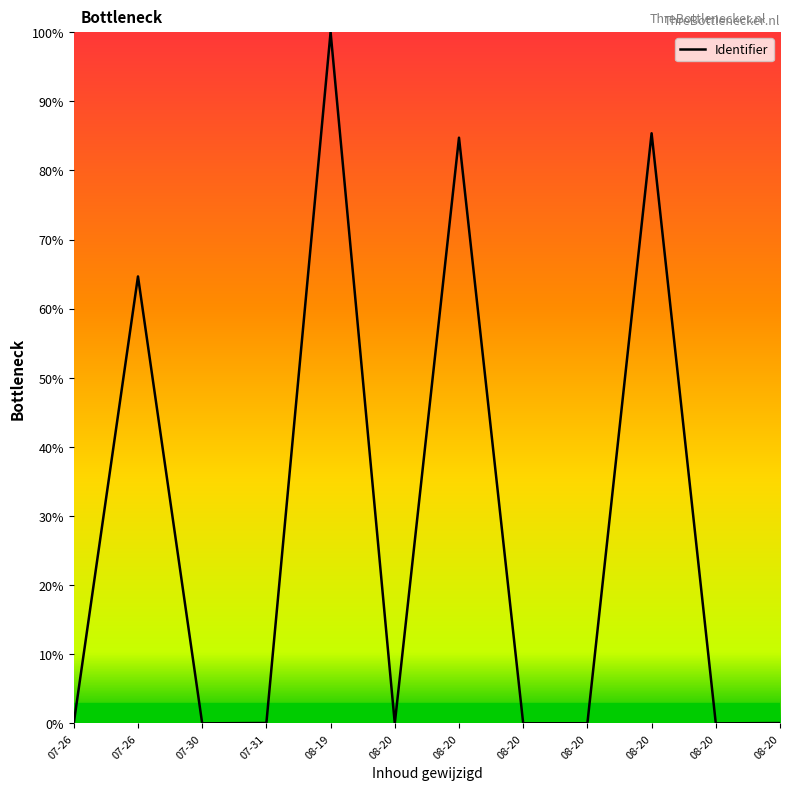

Rank the categories by value from lowest to highest.

08-20, 08-20, 07-30, 08-20, 08-20, 07-26, 08-20, 07-31, 07-26, 08-20, 08-20, 08-19